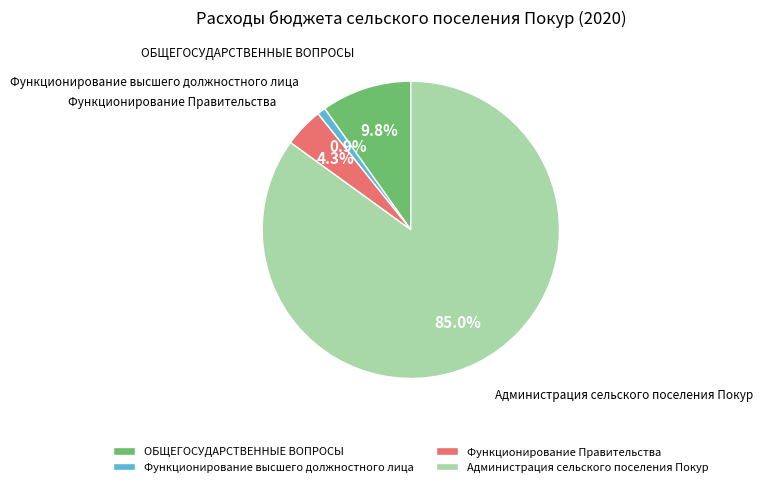

The Функционирование Правительства slice represents 14% of the pie. True or false?

False